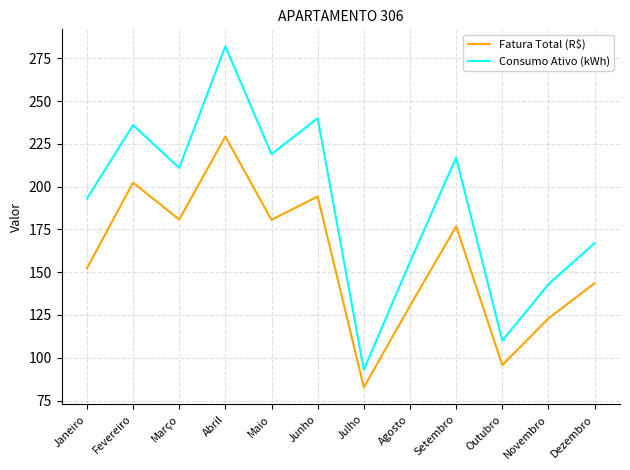

What position from the left is Novembro?

11